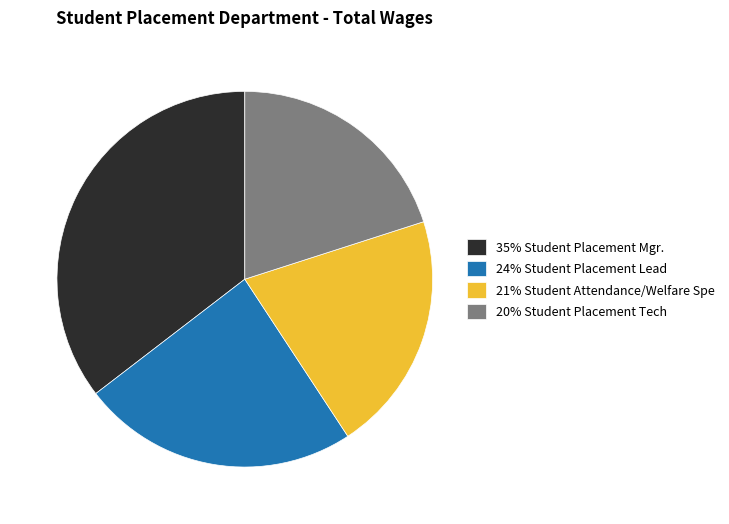

The 21% Student Attendance/Welfare Spe slice represents 21% of the pie. True or false?

True